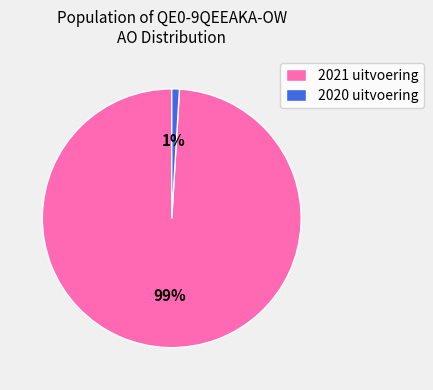

The 2021 uitvoering slice represents 89% of the pie. True or false?

False